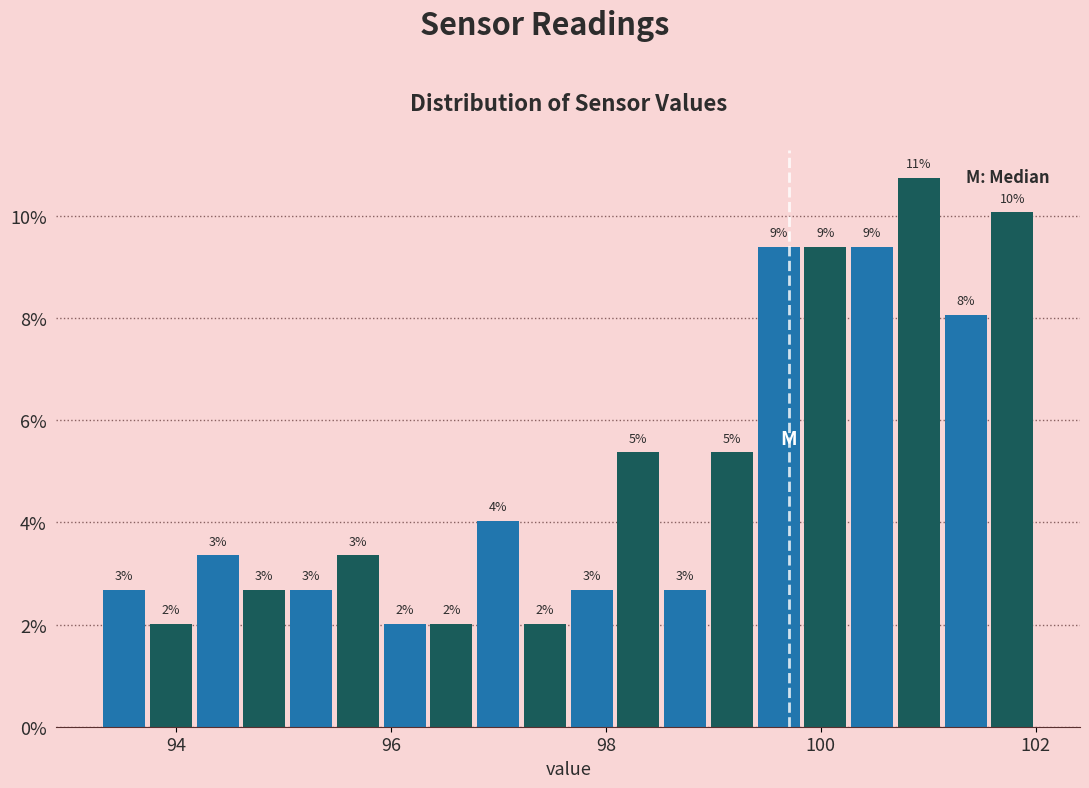

Read against the x-axis, roughly where is the centre of the tallest bar?

101.0